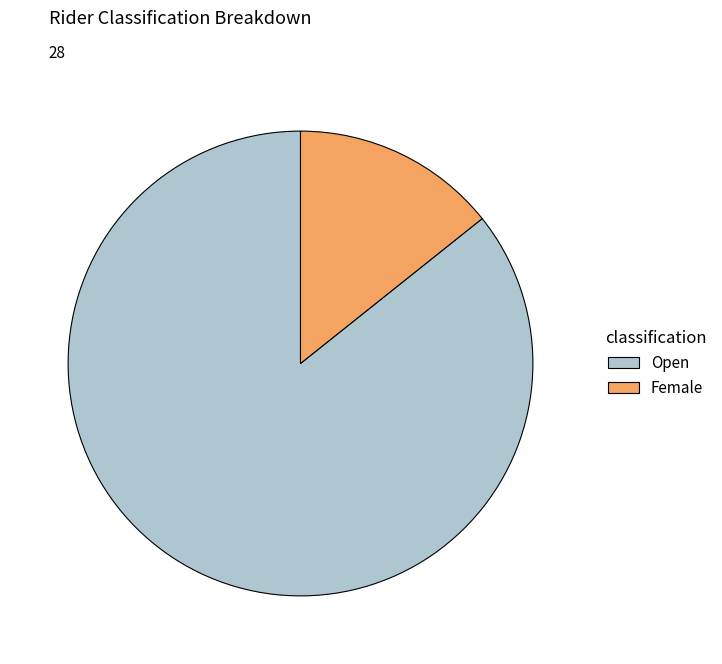

Which category has the smallest portion of the pie?

Female